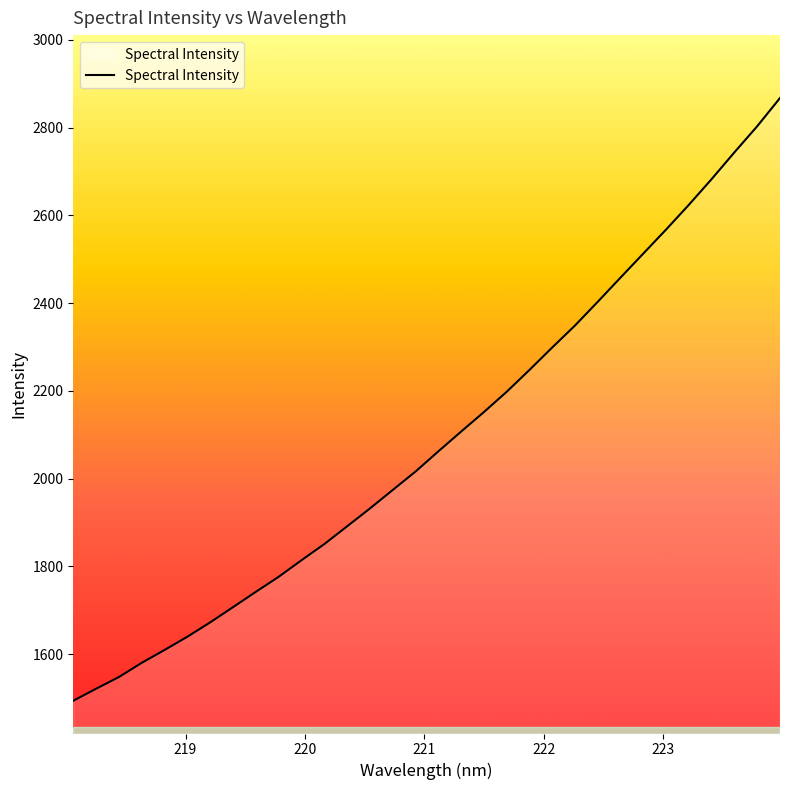

What is the maximum value shown in the chart?

2867.7